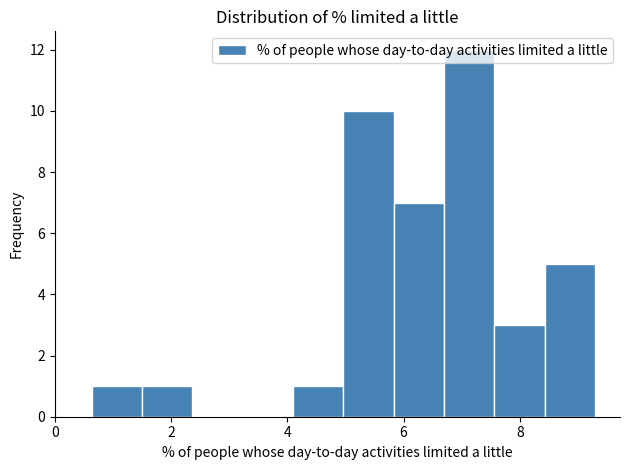

Over which range of the x-axis is the bar tallest?

6.6 to 7.6